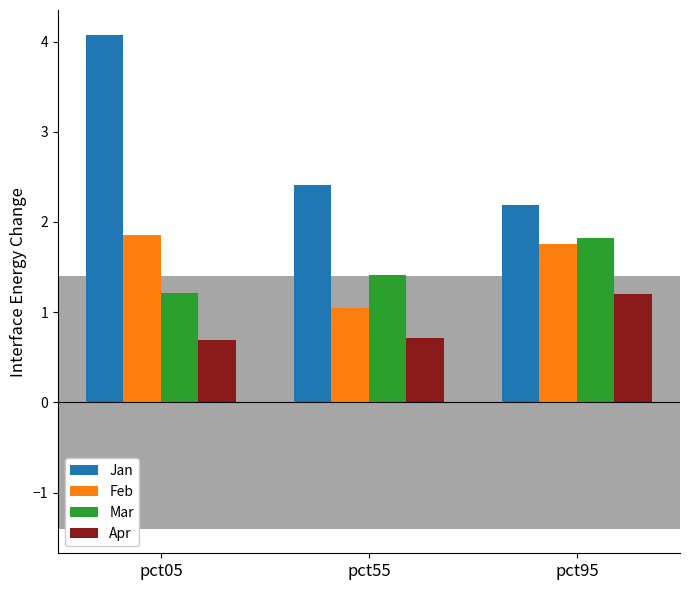

The value of Jan at pct55 is 4.3. True or false?

False